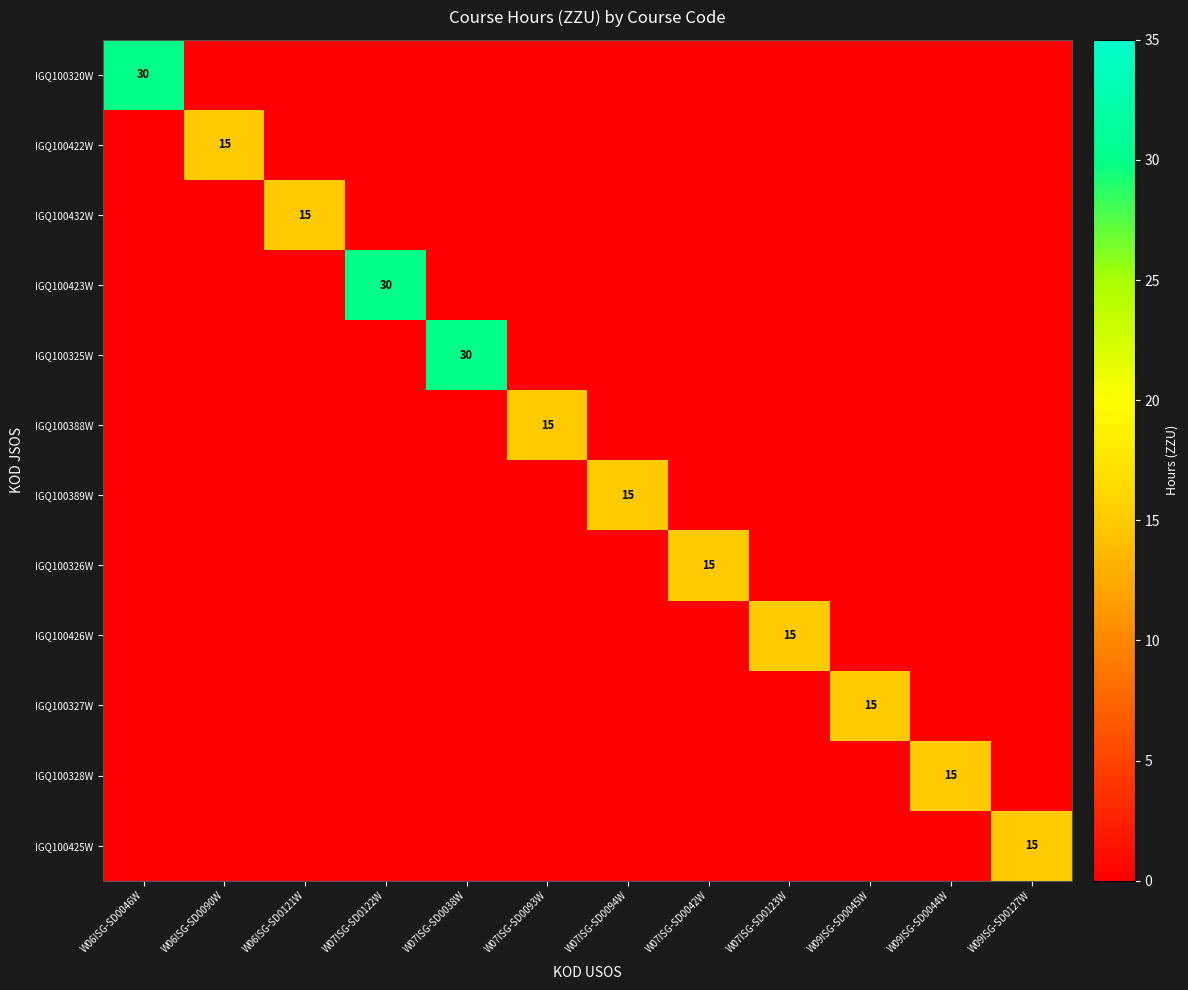

At how many categories does at least one series exceed 21?

3